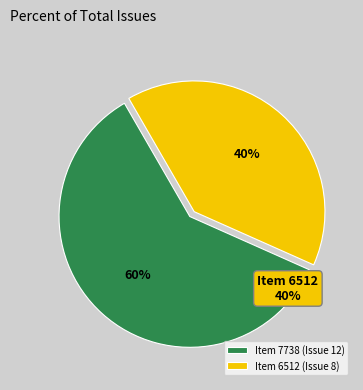

To the nearest percent, what is the average slice percentage?

50%